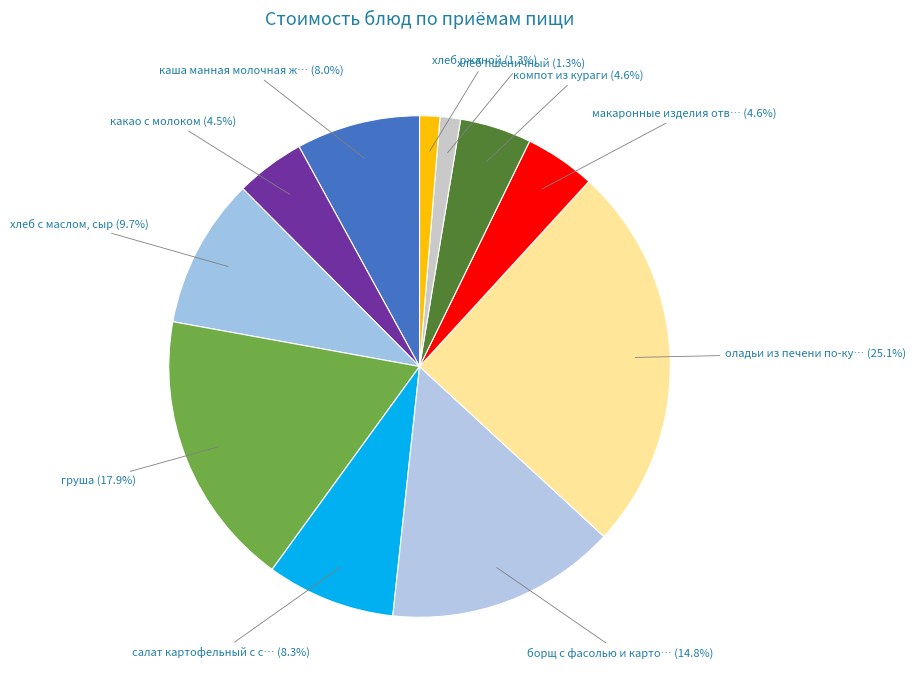

To the nearest percent, what percentage of the pie is компот из кураги?

5%